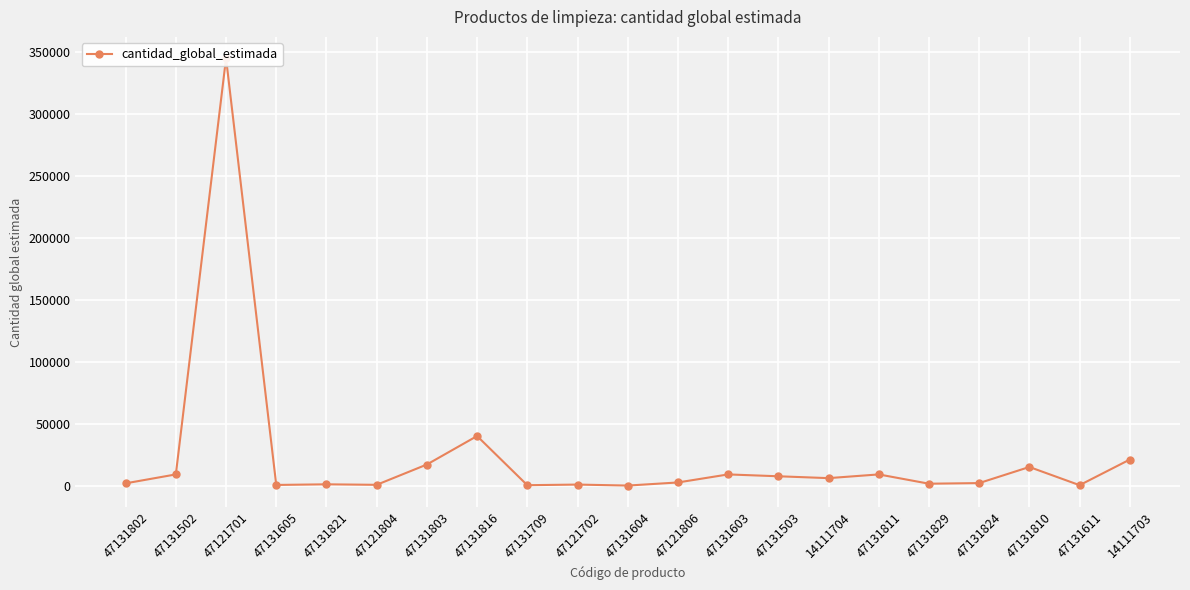

What is the average value?

23325